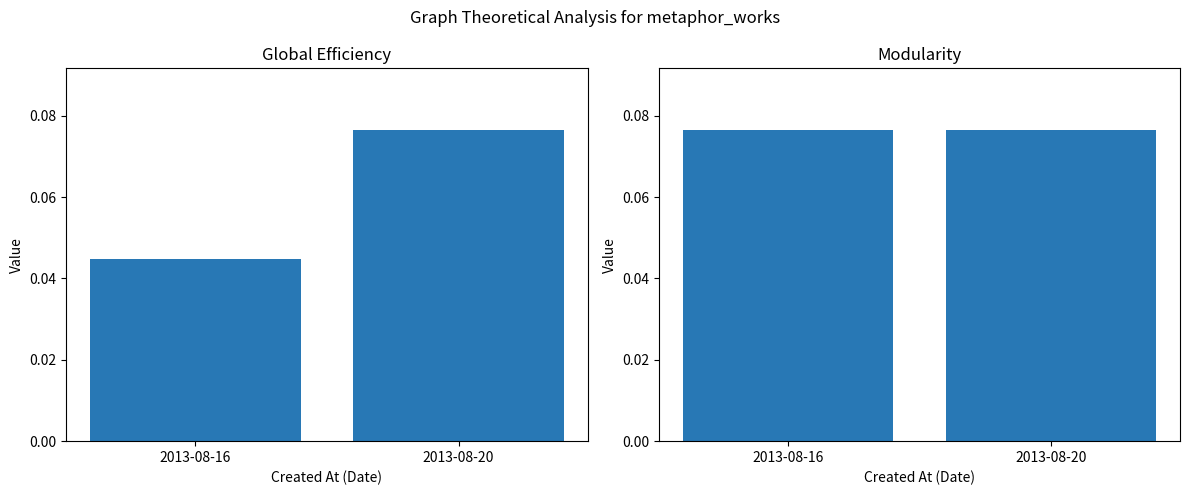

List the series in order of their overall mean, highest first.

Modularity, Global Efficiency